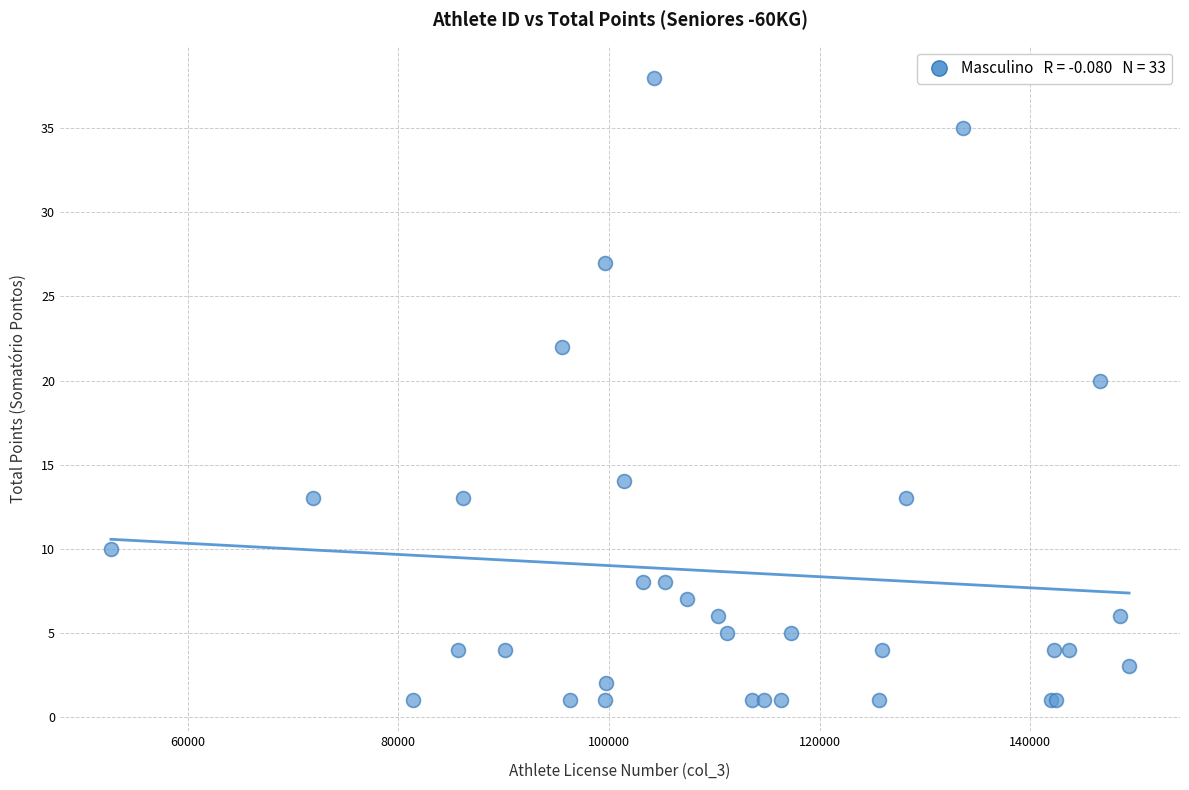

What Y value in the scatter plot is closest to 19?

20